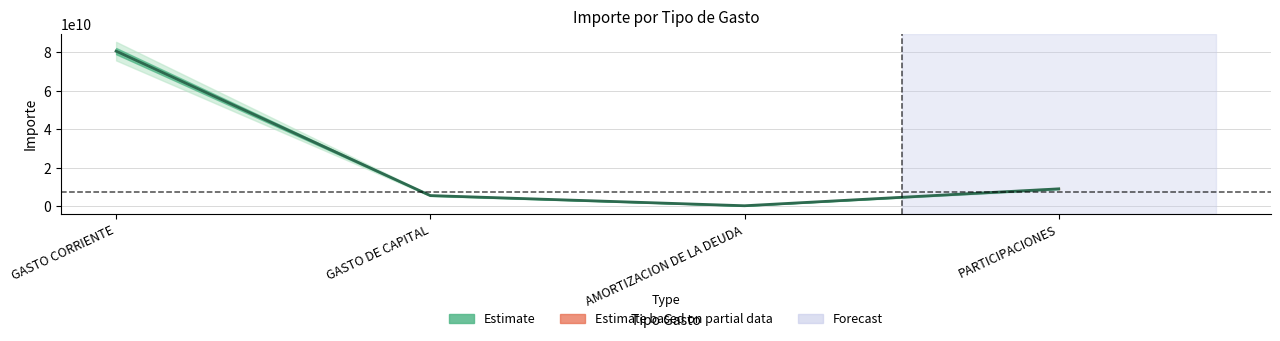

Which category has the lowest value across all series?

AMORTIZACION DE LA DEUDA